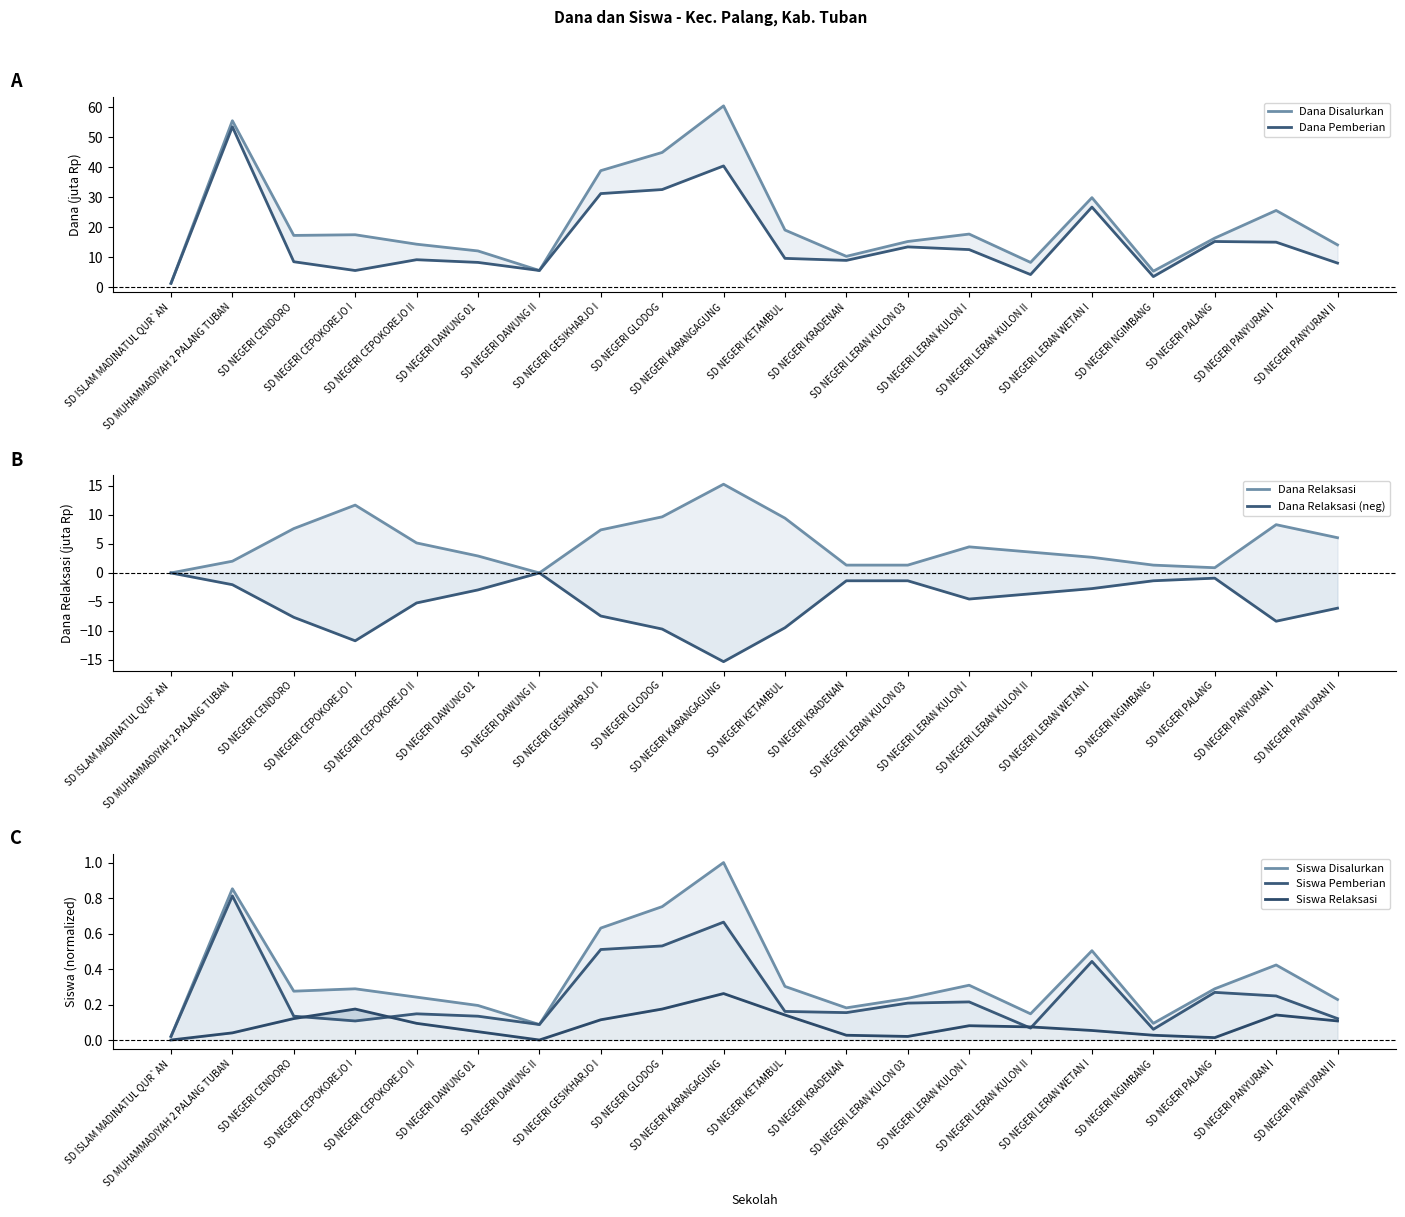

What position from the left is SD NEGERI CEPOKOREJO I?

4